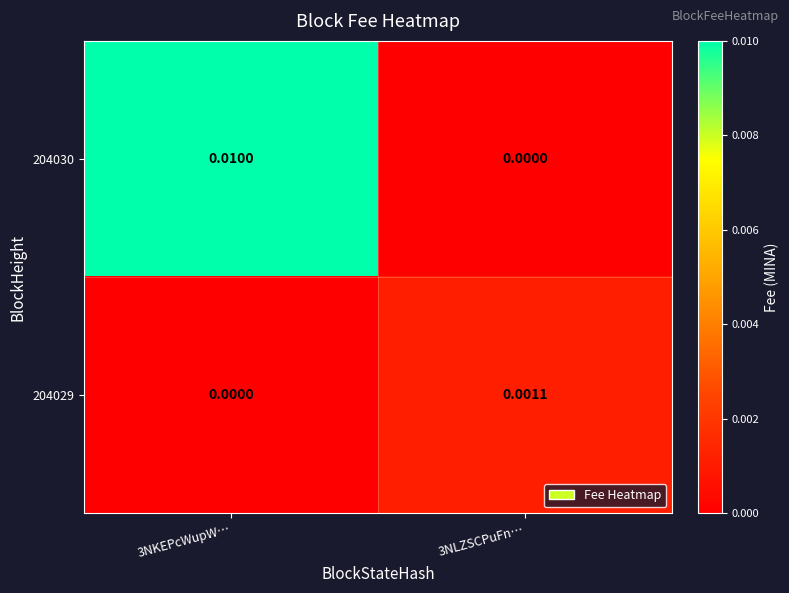

Is the value of 204030 at 3NLZSCPuFn… greater than the value of 204029 at 3NLZSCPuFn…?

No